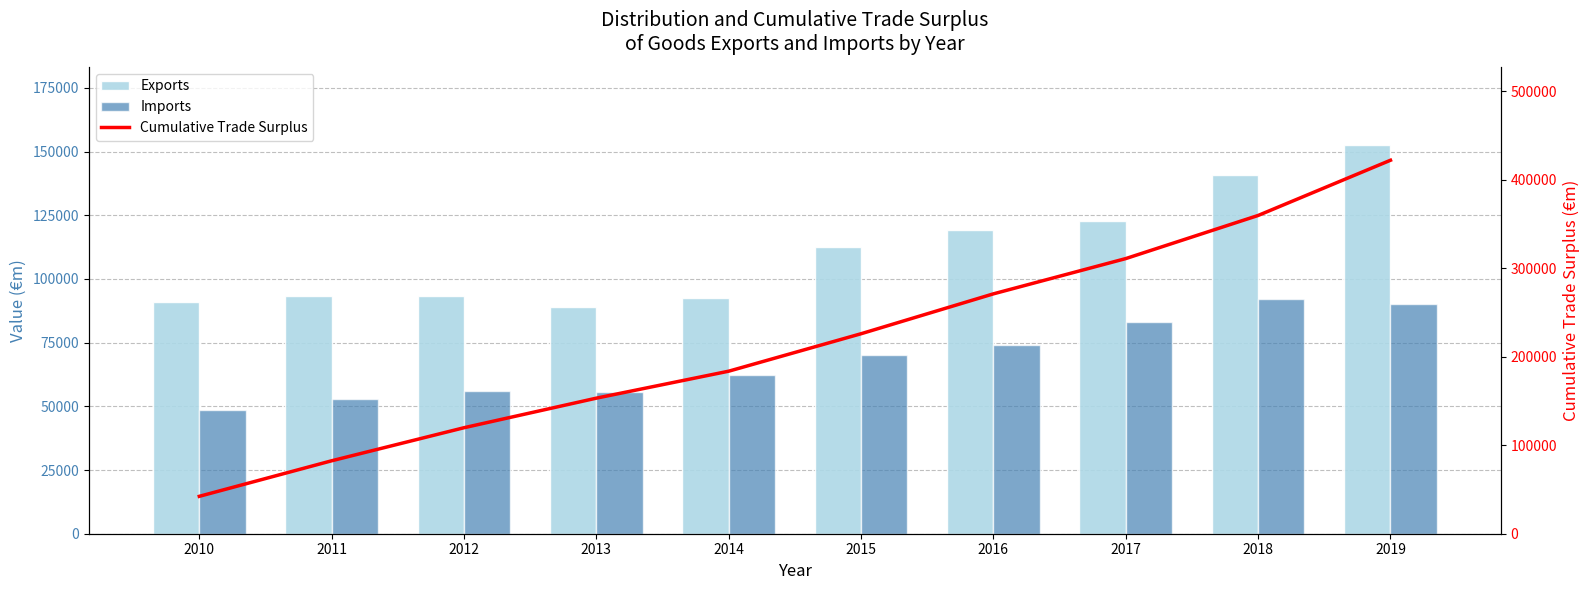

How many groups of bars are there?

10